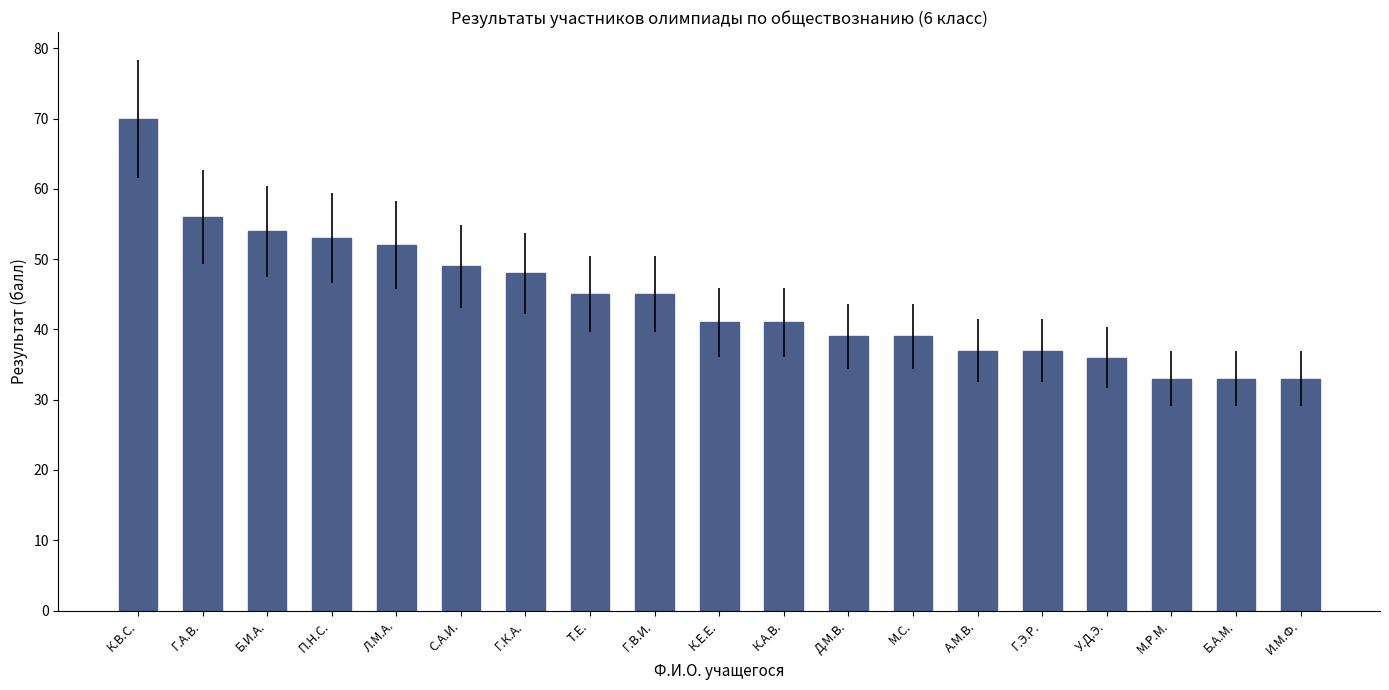

At which label does the data first exceed 41?

К.В.С.